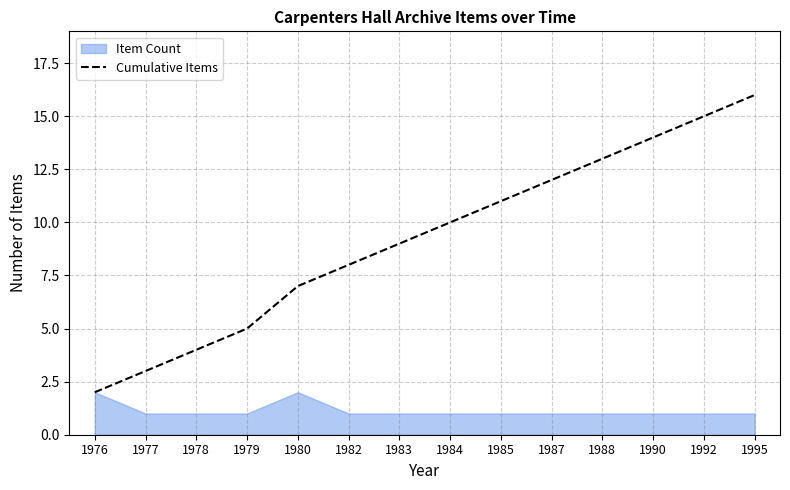

At which label is the value closest to 9?

1983